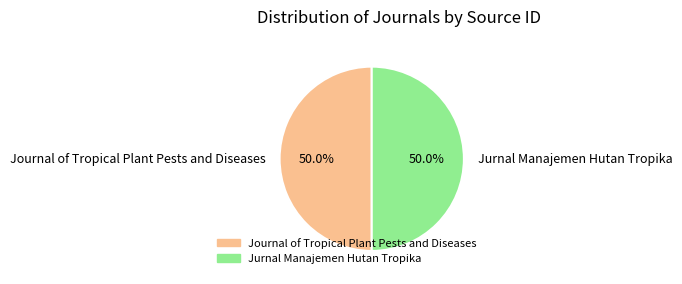

How many segments does this pie chart have?

2